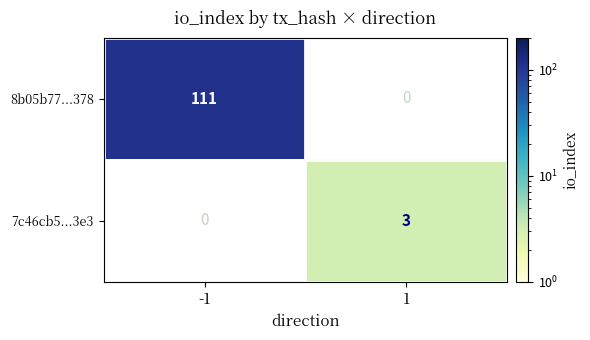

True or false: 7c46cb5...3e3 has a value of 3 at 1.

True